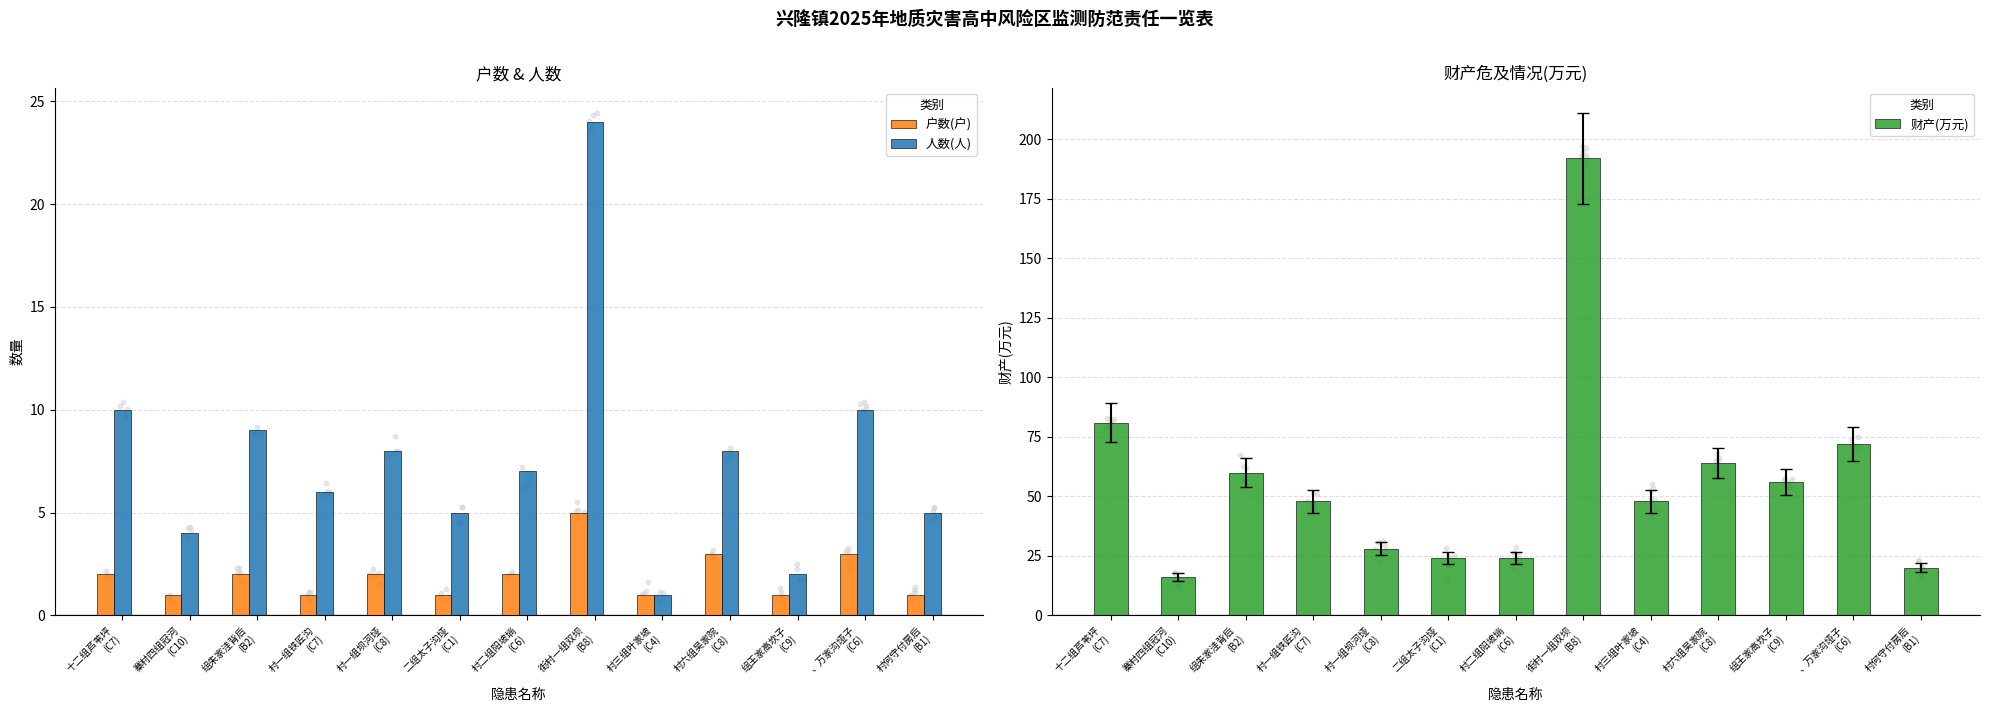

What is the total value across all series at 二组太子沟垭
(C1)?

30